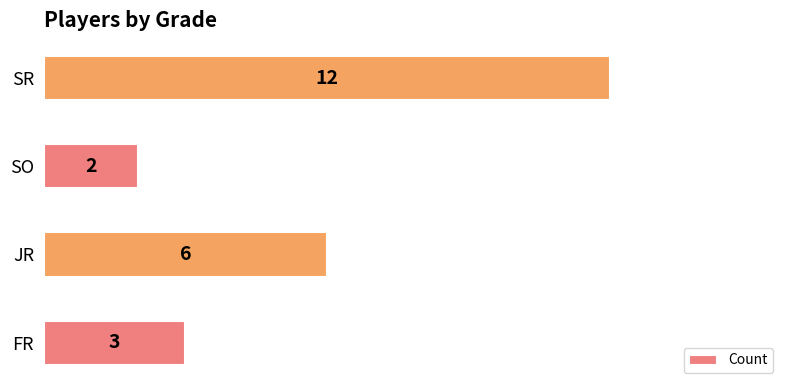

Between SR and SO, which is larger?

SR